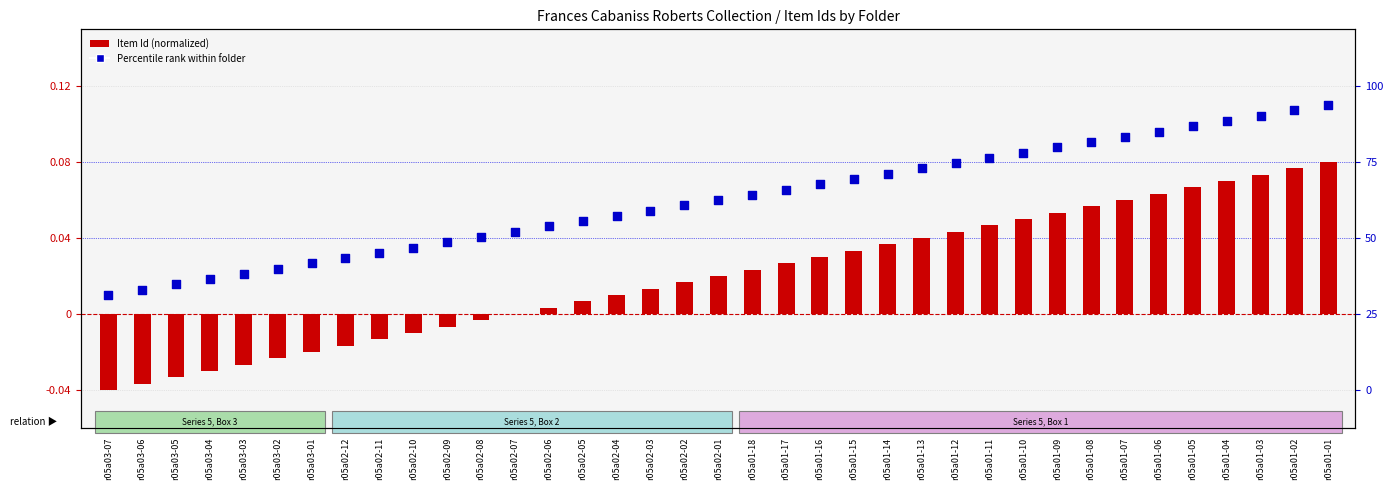

Which series has the largest Y range (max minus min)?

Item Id (normalized)